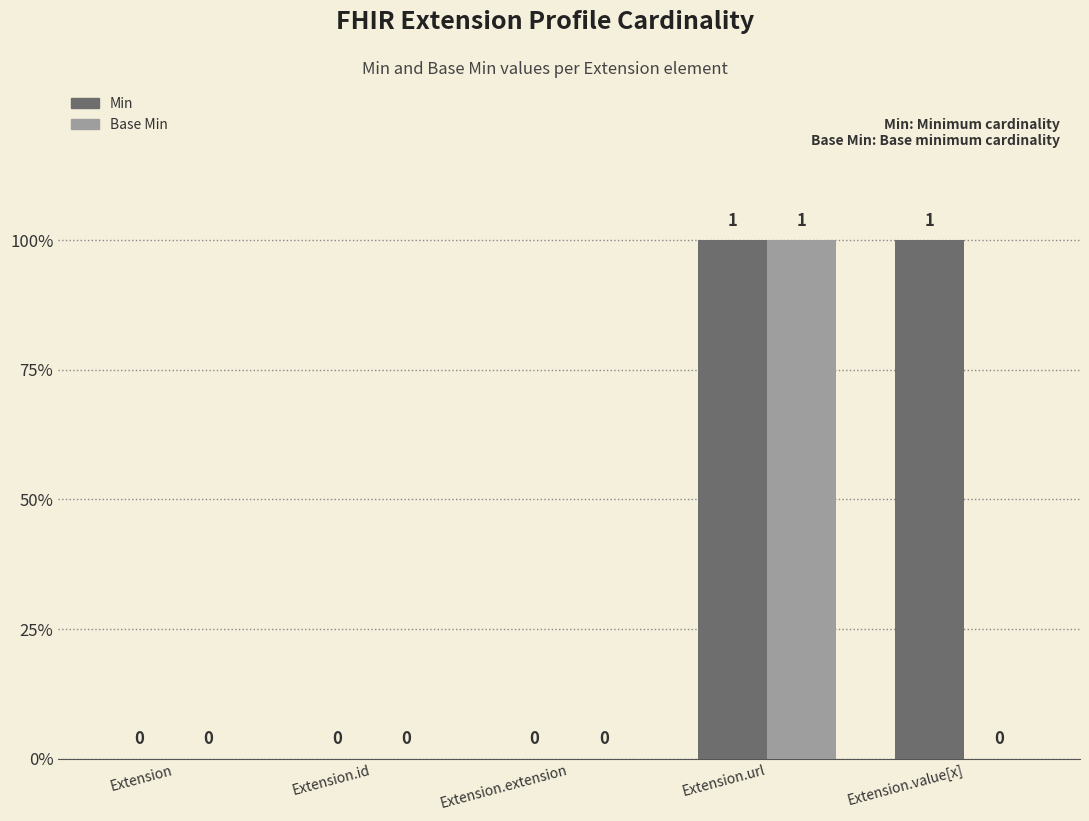

Between Extension.extension and Extension.value[x], which is larger?

Extension.value[x]